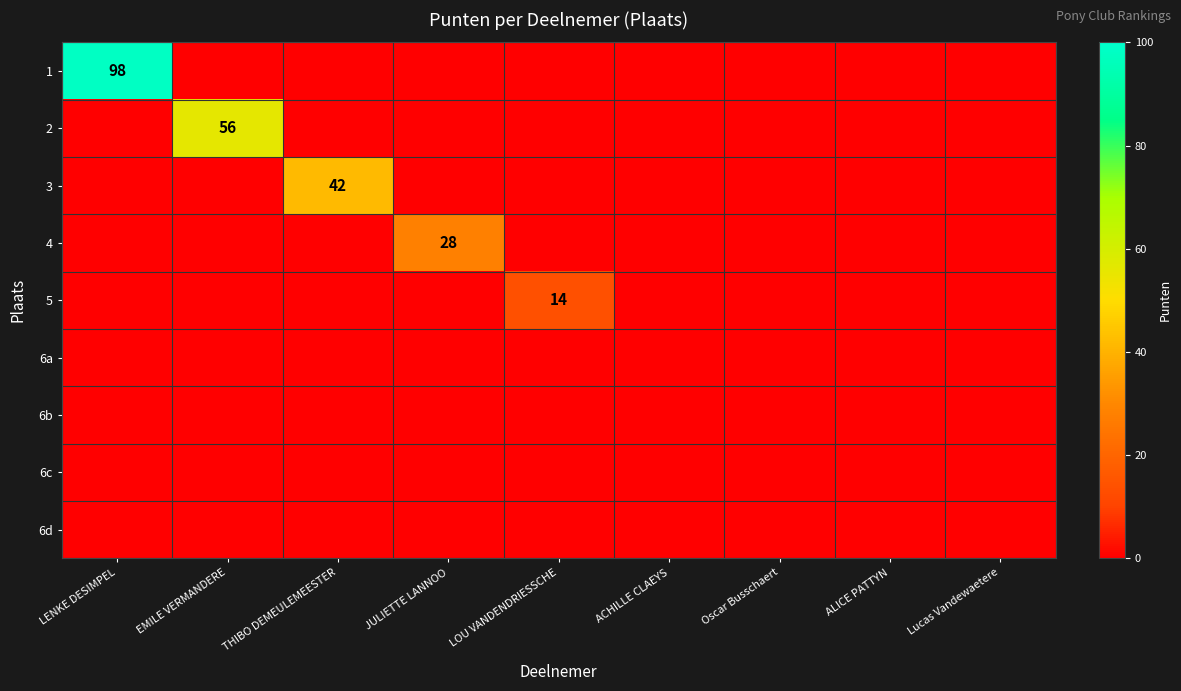

Is it true that 4 equals 28 at JULIETTE LANNOO?

True